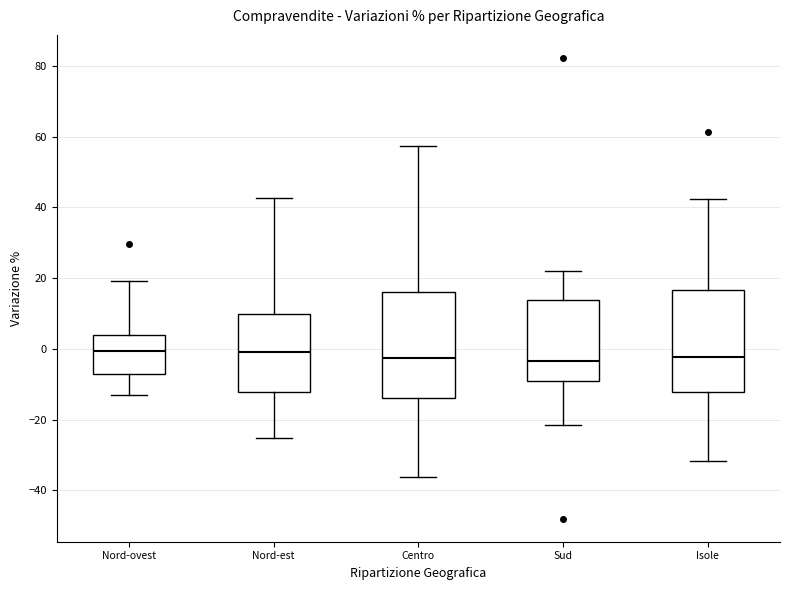

Reading left to right, read every box against the y-axis: the position of its median line, the range the box covers, and the ends of its whiskers. The values are not printed on the chart, so give them approximately, as read against the axis.

Nord-ovest: median 0, box -8 to 4, whiskers -14 to 20
Nord-est: median 0, box -12 to 10, whiskers -26 to 42
Centro: median -2, box -14 to 16, whiskers -36 to 58
Sud: median -4, box -10 to 14, whiskers -22 to 22
Isole: median -2, box -12 to 16, whiskers -32 to 42